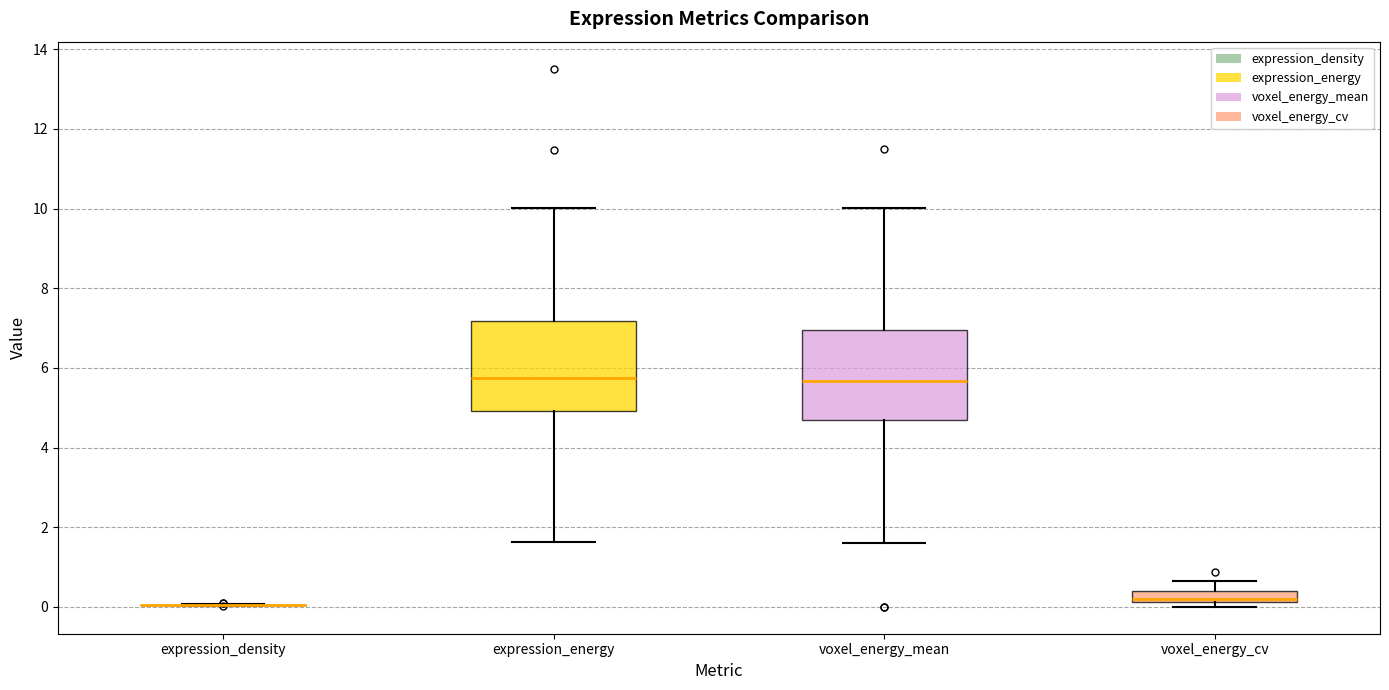

Where is the lower edge of the box for expression_energy on the y-axis? The values are not printed on the chart, so give them approximately, as read against the axis.

5.0